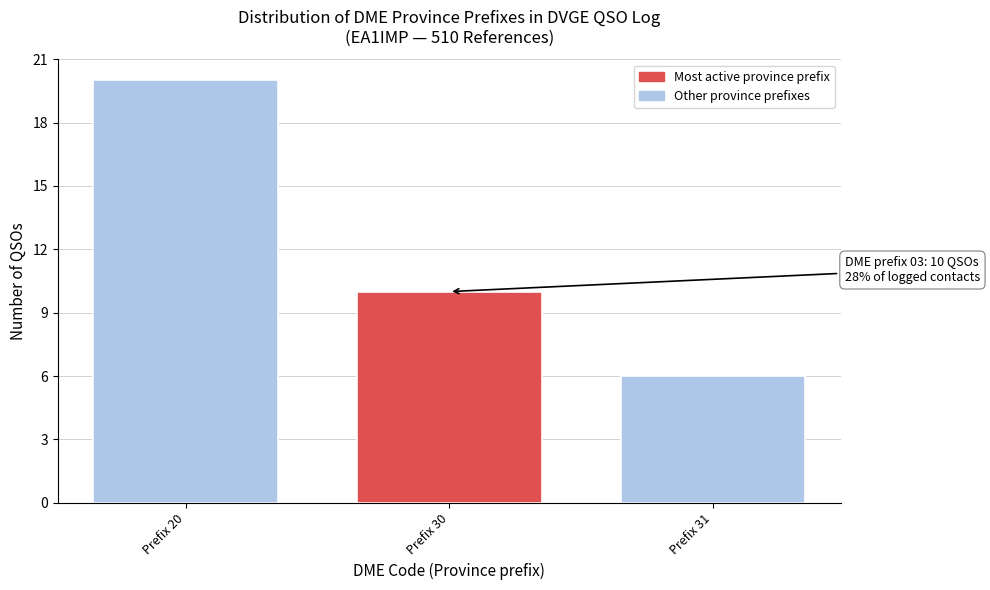

Reading left to right, transcribe all the data shown in this chart.

20	10	6